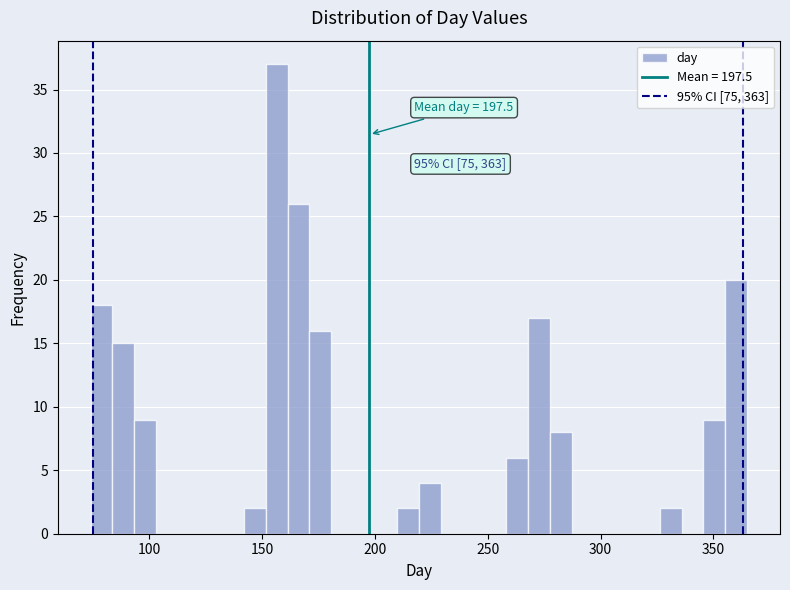

Read against the x-axis, roughly where is the centre of the tallest bar?

155